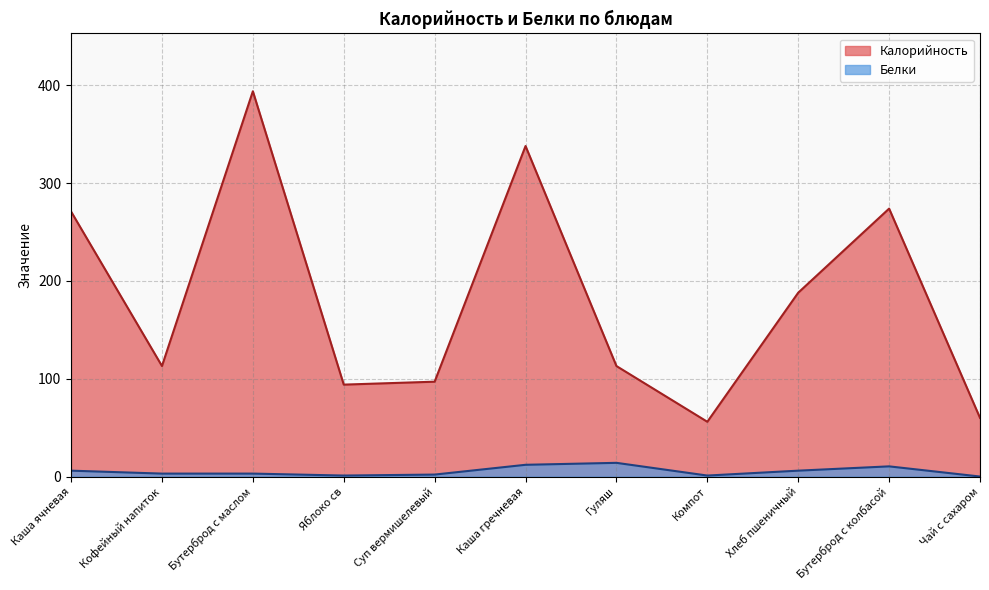

What is the difference between the highest and lowest values at Яблоко св?

93.0